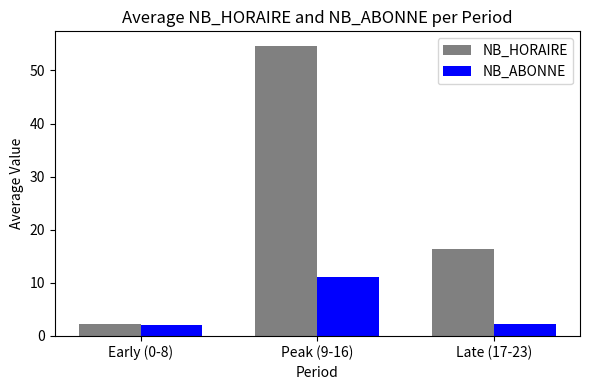

Rank the categories by NB_HORAIRE value from lowest to highest.

Early (0-8), Late (17-23), Peak (9-16)